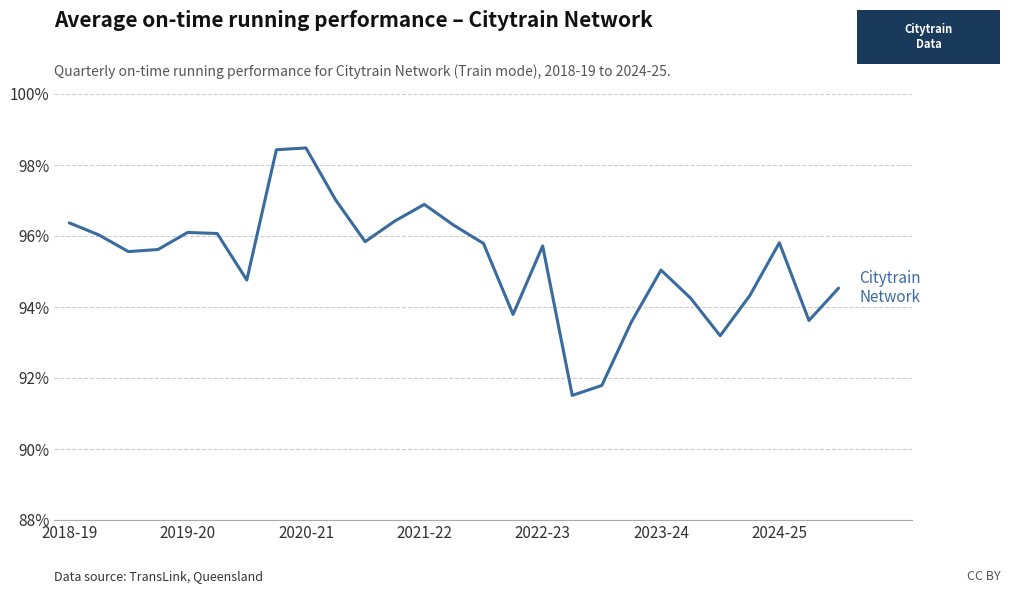

Does the chart display data point markers on the line(s)?

No